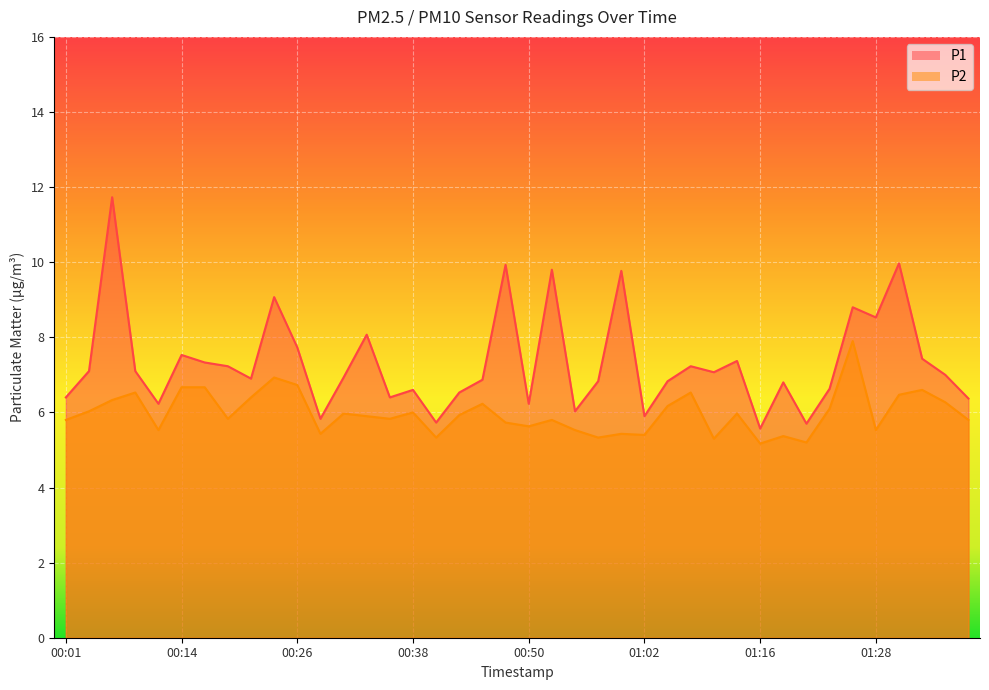

What is the maximum value shown in the chart?

11.7